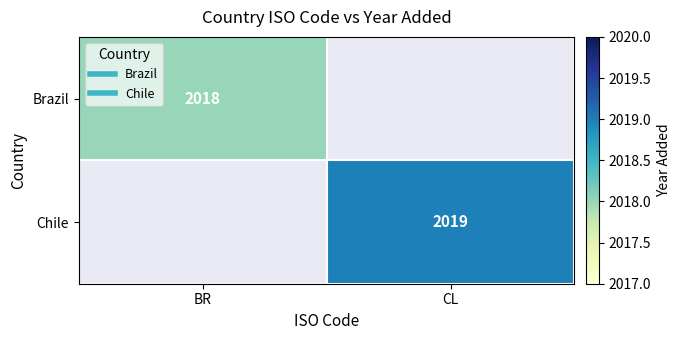

At how many categories does at least one series exceed 2018?

1